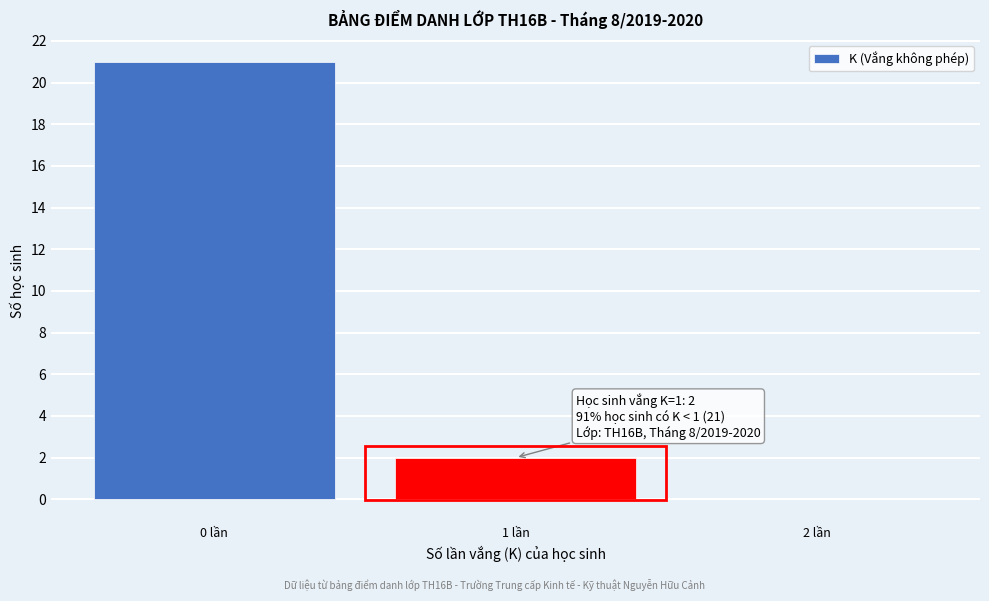

Reading left to right, what are all the values shown in this chart?

0 lần=21	1 lần=2	2 lần=0